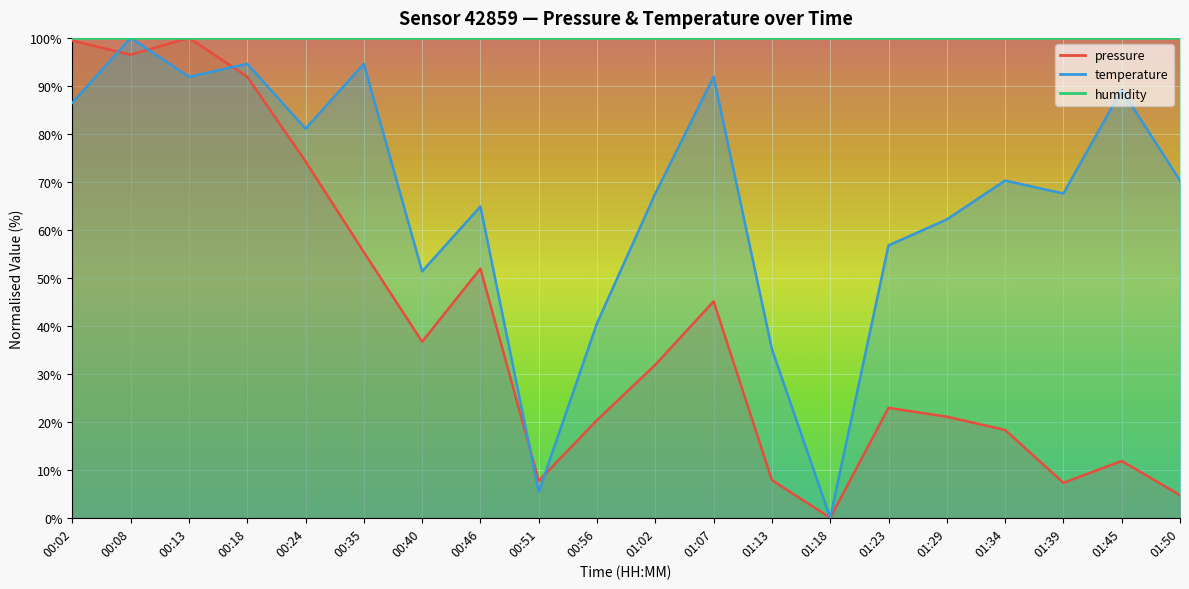

Where do temperature and pressure first cross each other?

00:02 and 00:08